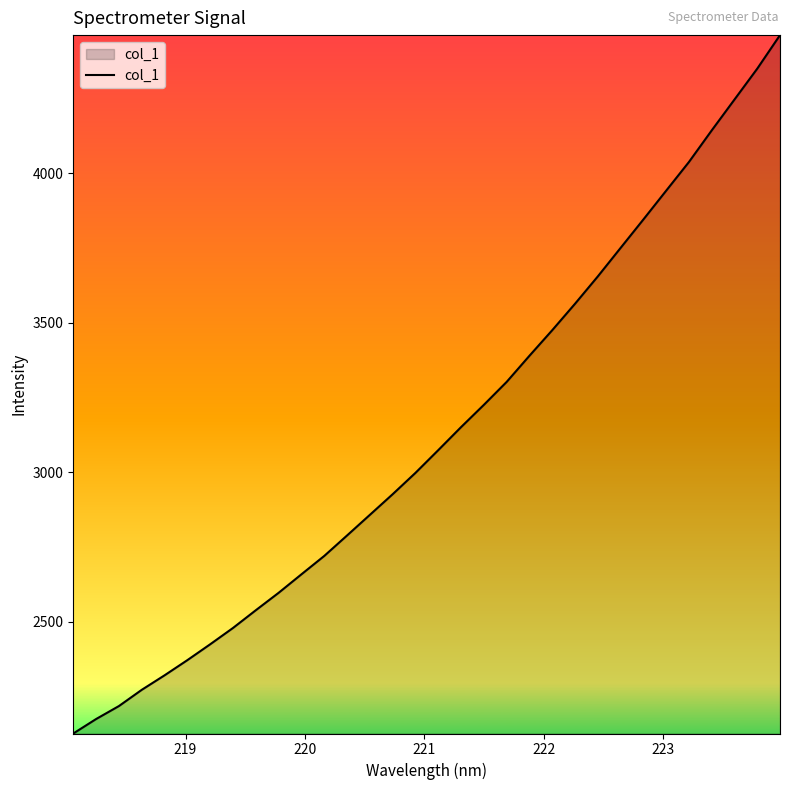

What is the smallest value displayed?

2125.7